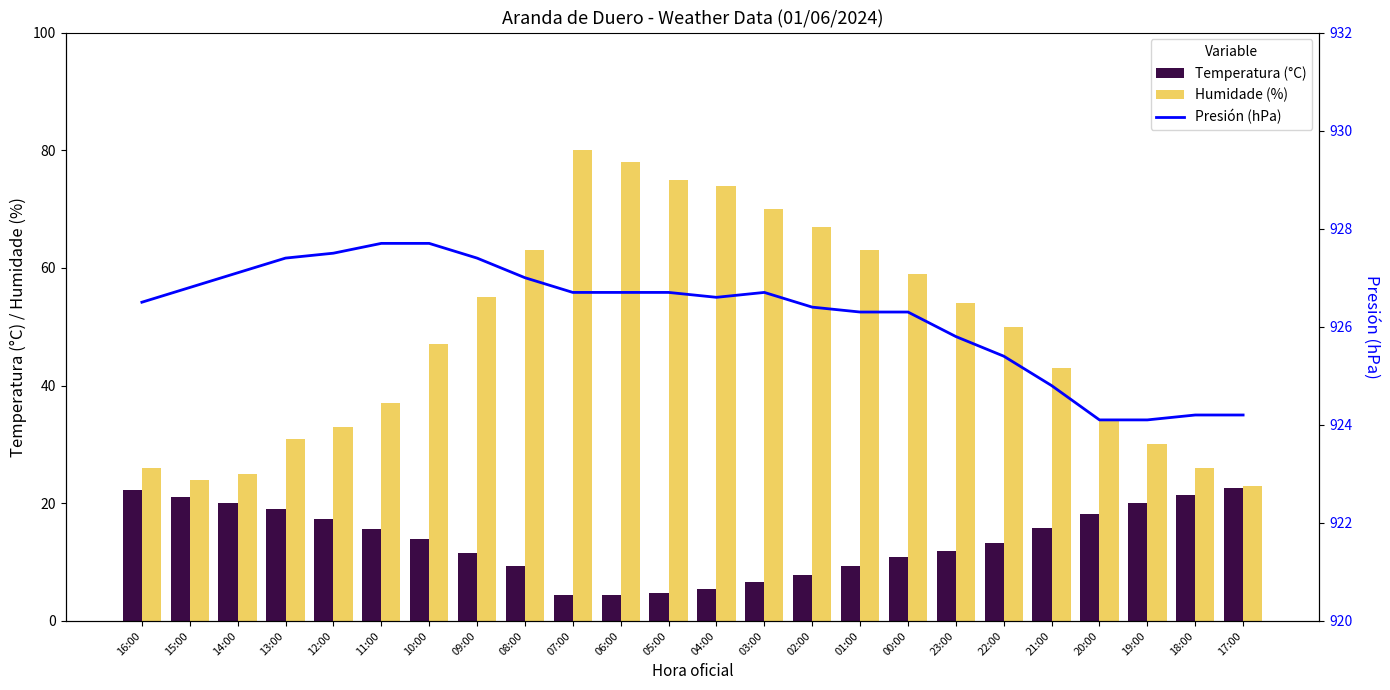

Reading left to right, what are all the values shown in this chart?

Temperatura (°C): 22.3	21.0	20.1	19.1	17.4	15.7	13.9	11.6	9.3	4.4	4.4	4.8	5.4	6.6	7.8	9.4	10.8	11.9	13.3	15.8	18.2	20.1	21.4	22.6
Humidade (%): 26.0	24.0	25.0	31.0	33.0	37.0	47.0	55.0	63.0	80.0	78.0	75.0	74.0	70.0	67.0	63.0	59.0	54.0	50.0	43.0	34.0	30.0	26.0	23.0
Presión (hPa): 926.5	926.8	927.1	927.4	927.5	927.7	927.7	927.4	927.0	926.7	926.7	926.7	926.6	926.7	926.4	926.3	926.3	925.8	925.4	924.8	924.1	924.1	924.2	924.2